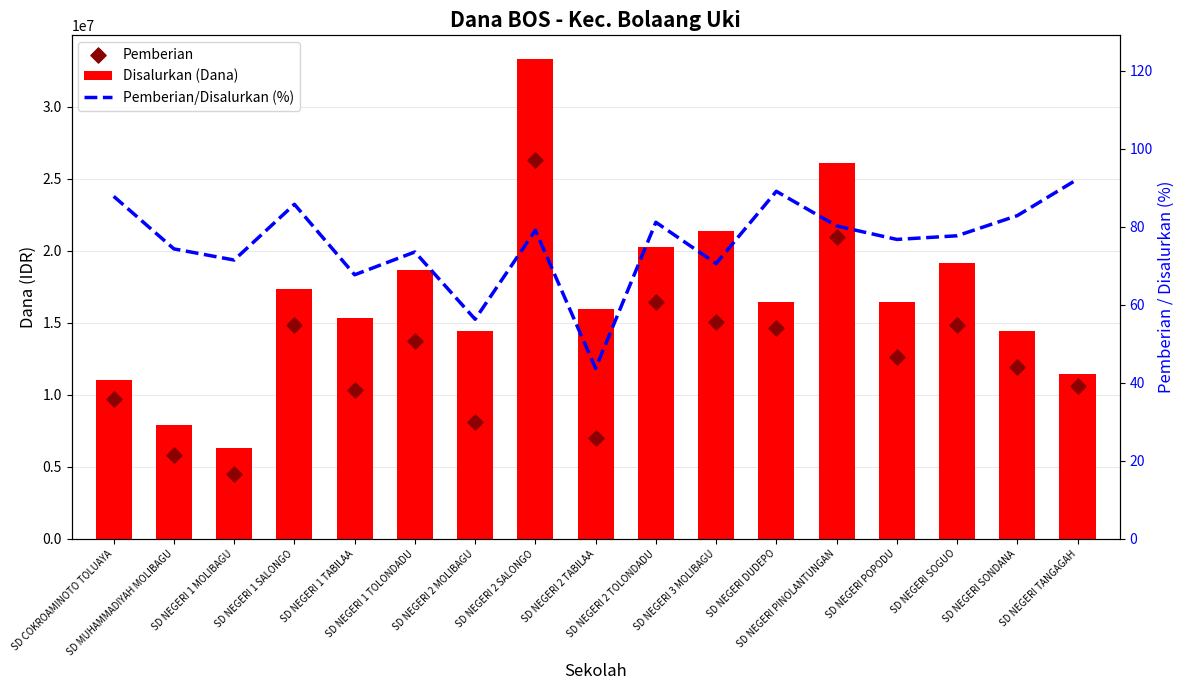

Which series has the largest total across all categories?

Disalurkan (Dana)